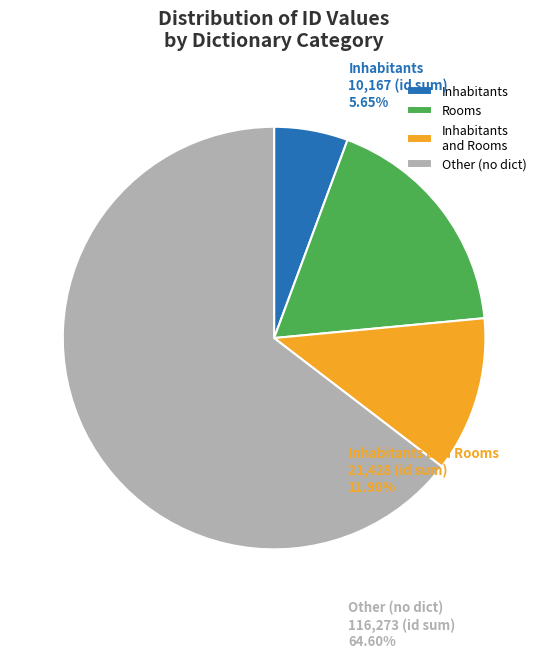

Rank the categories by value from lowest to highest.

Inhabitants, Inhabitants and Rooms, Rooms, Other (no dict)